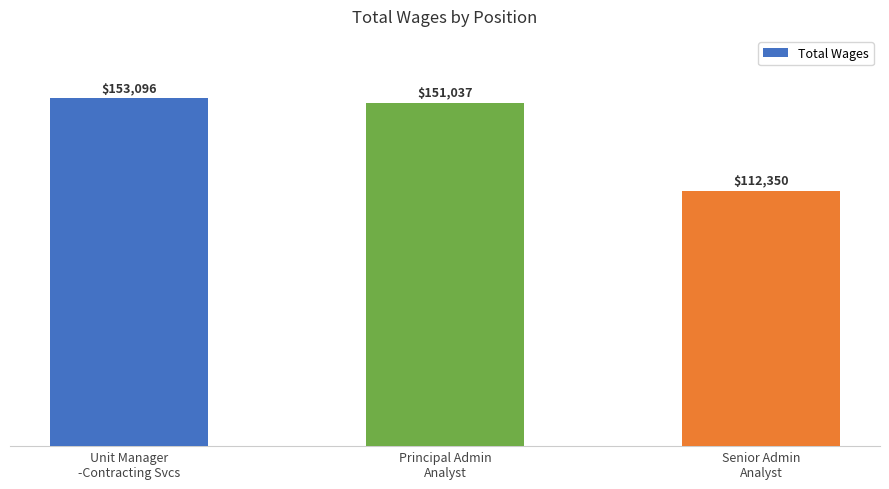

Count the number of data series in this chart.

1